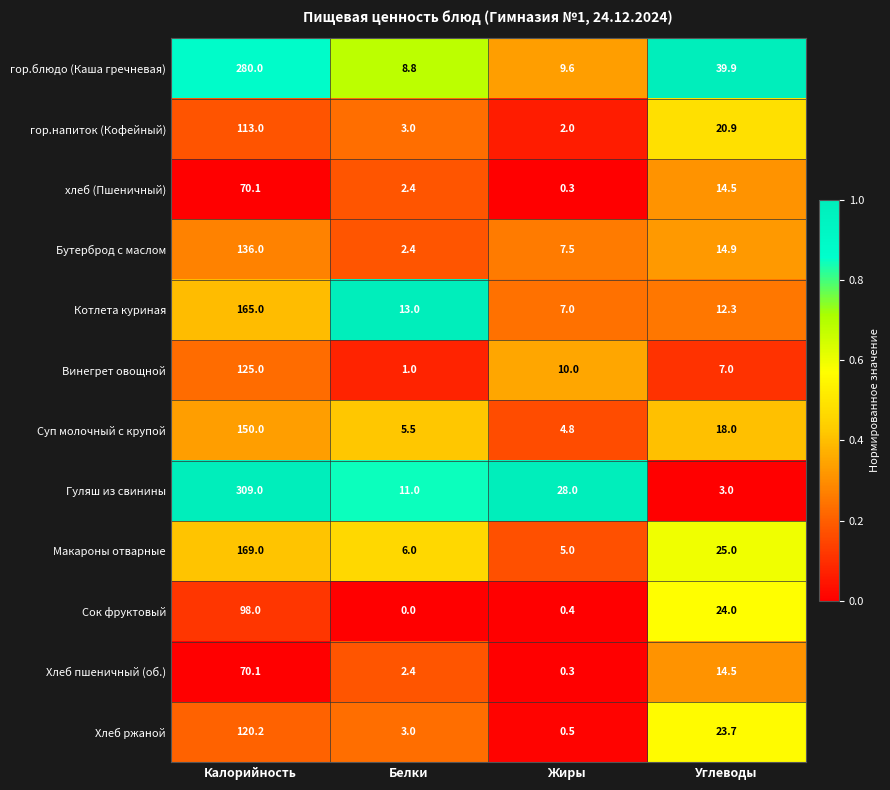

True or false: Хлеб пшеничный (об.) has a value of 14.5 at Углеводы.

True